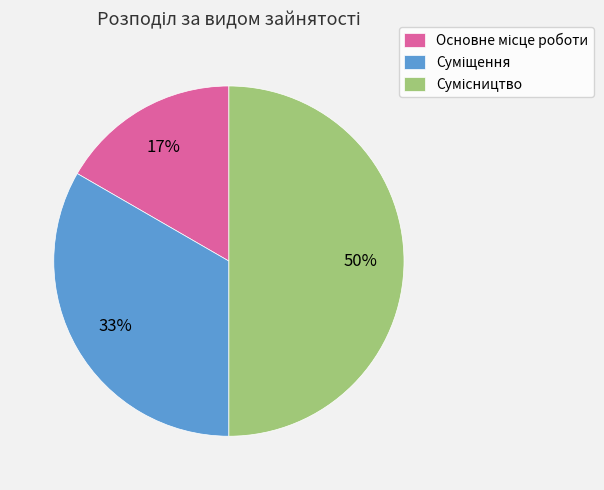

To the nearest percent, what is the difference between the largest and smallest slice percentages?

33%